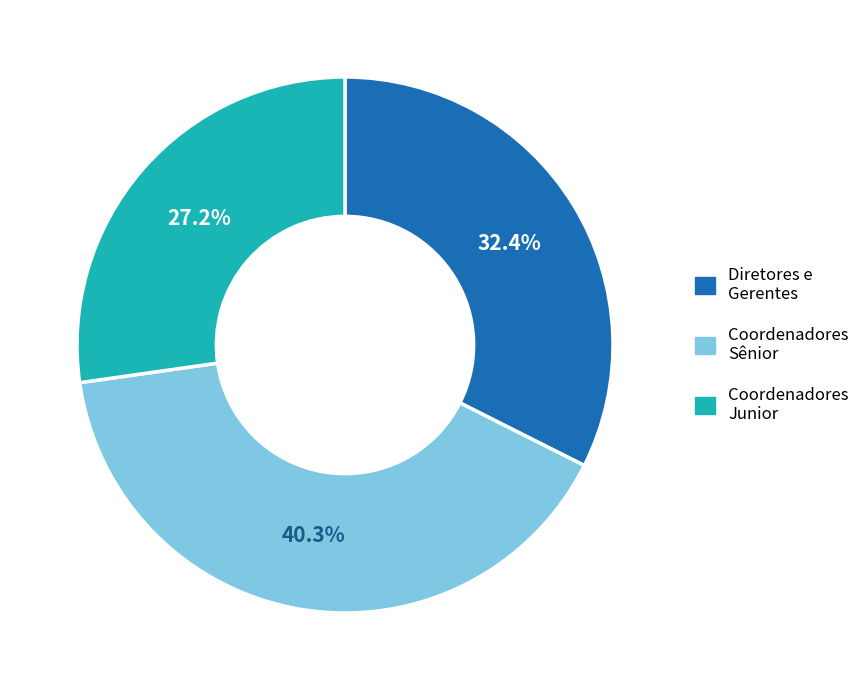

What is the ratio of the value at Coordenadores Junior to the value at Coordenadores Sênior?

0.7